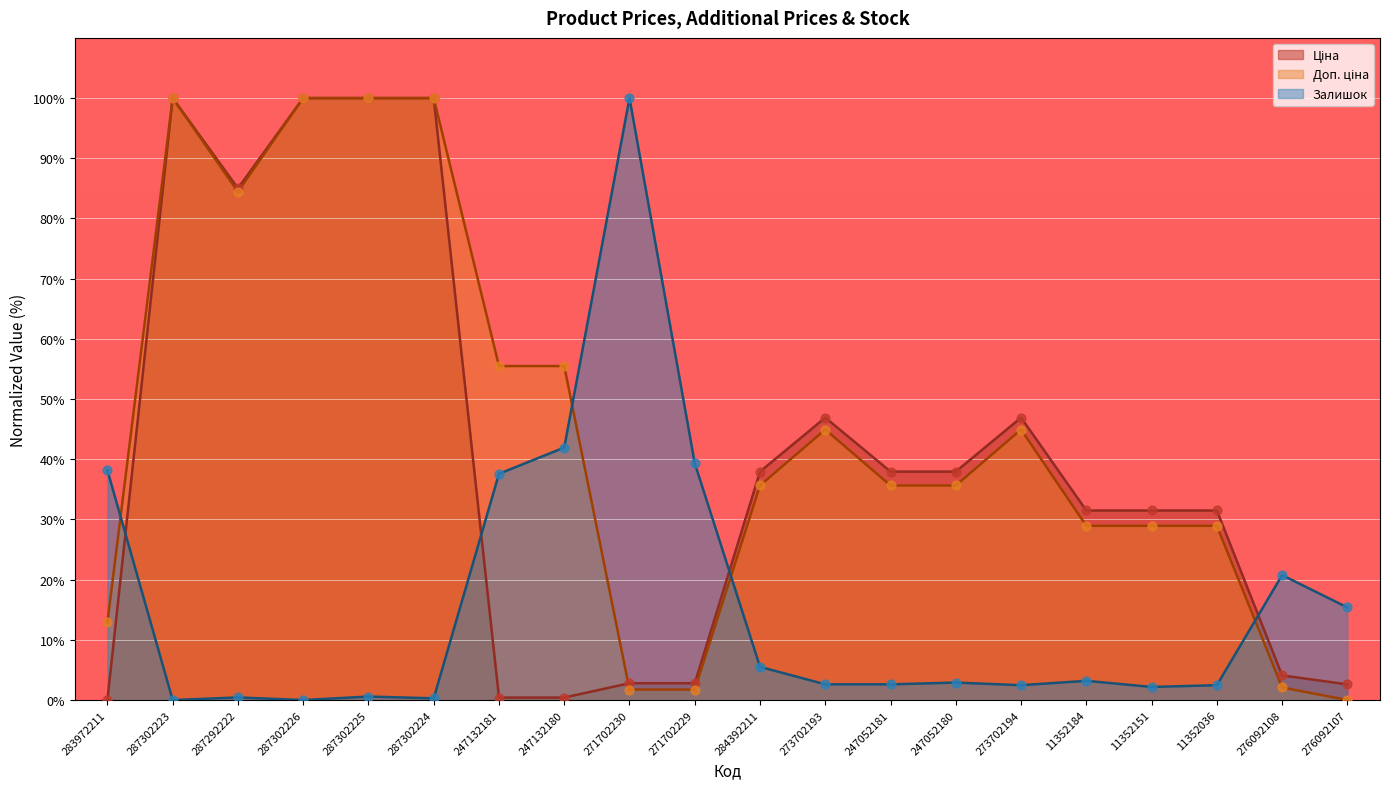

Which series has the widest spread of Y values?

Ціна